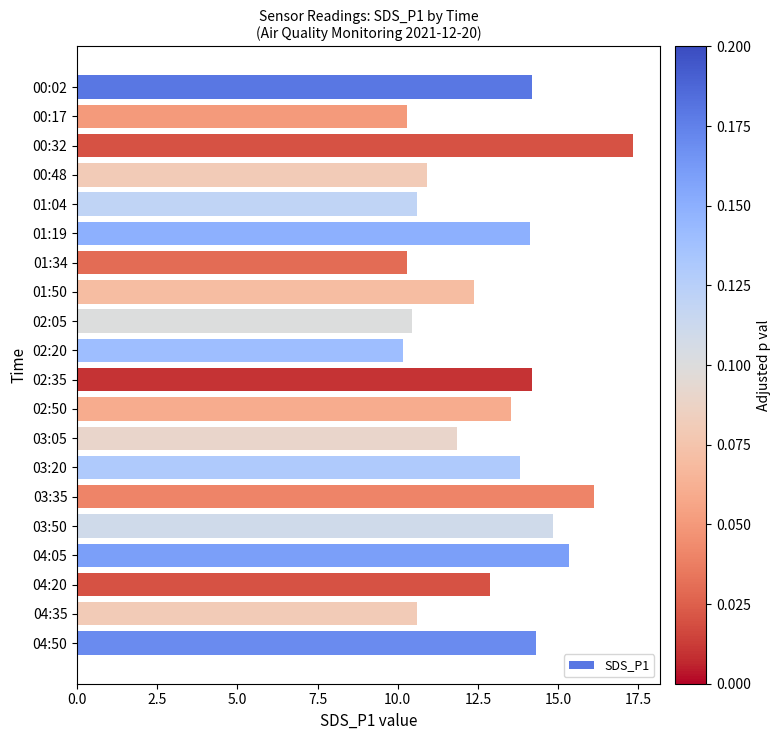

What is the difference between the maximum and minimum values?

7.2